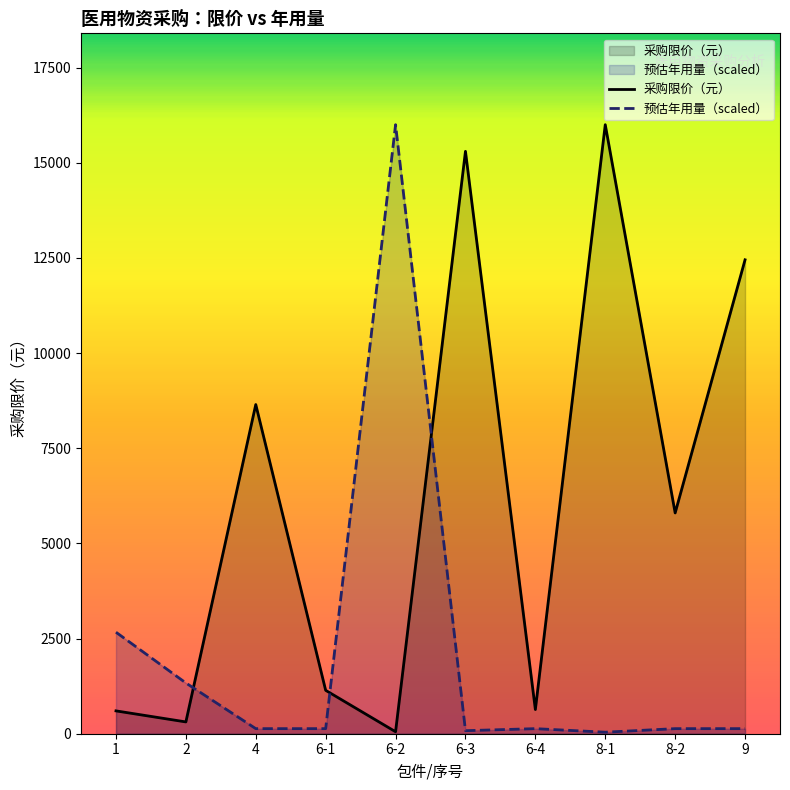

True or false: 预估年用量（scaled） has a value of 16000.0 at 6-2.

True